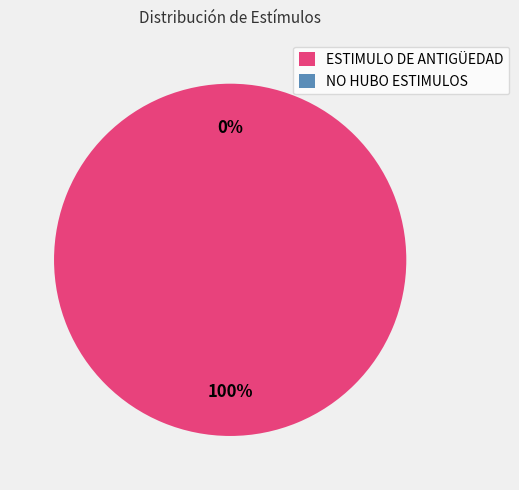

Which has a higher value, ESTIMULO DE ANTIGÜEDAD or NO HUBO ESTIMULOS?

ESTIMULO DE ANTIGÜEDAD